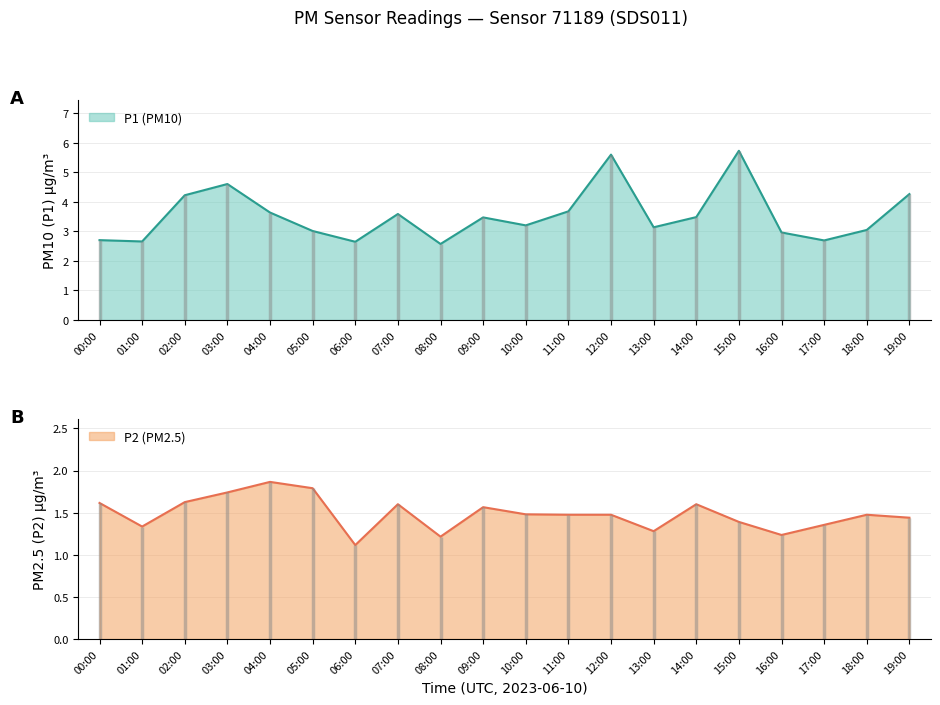

Rank the series by their maximum value, from highest to lowest.

P1, P2